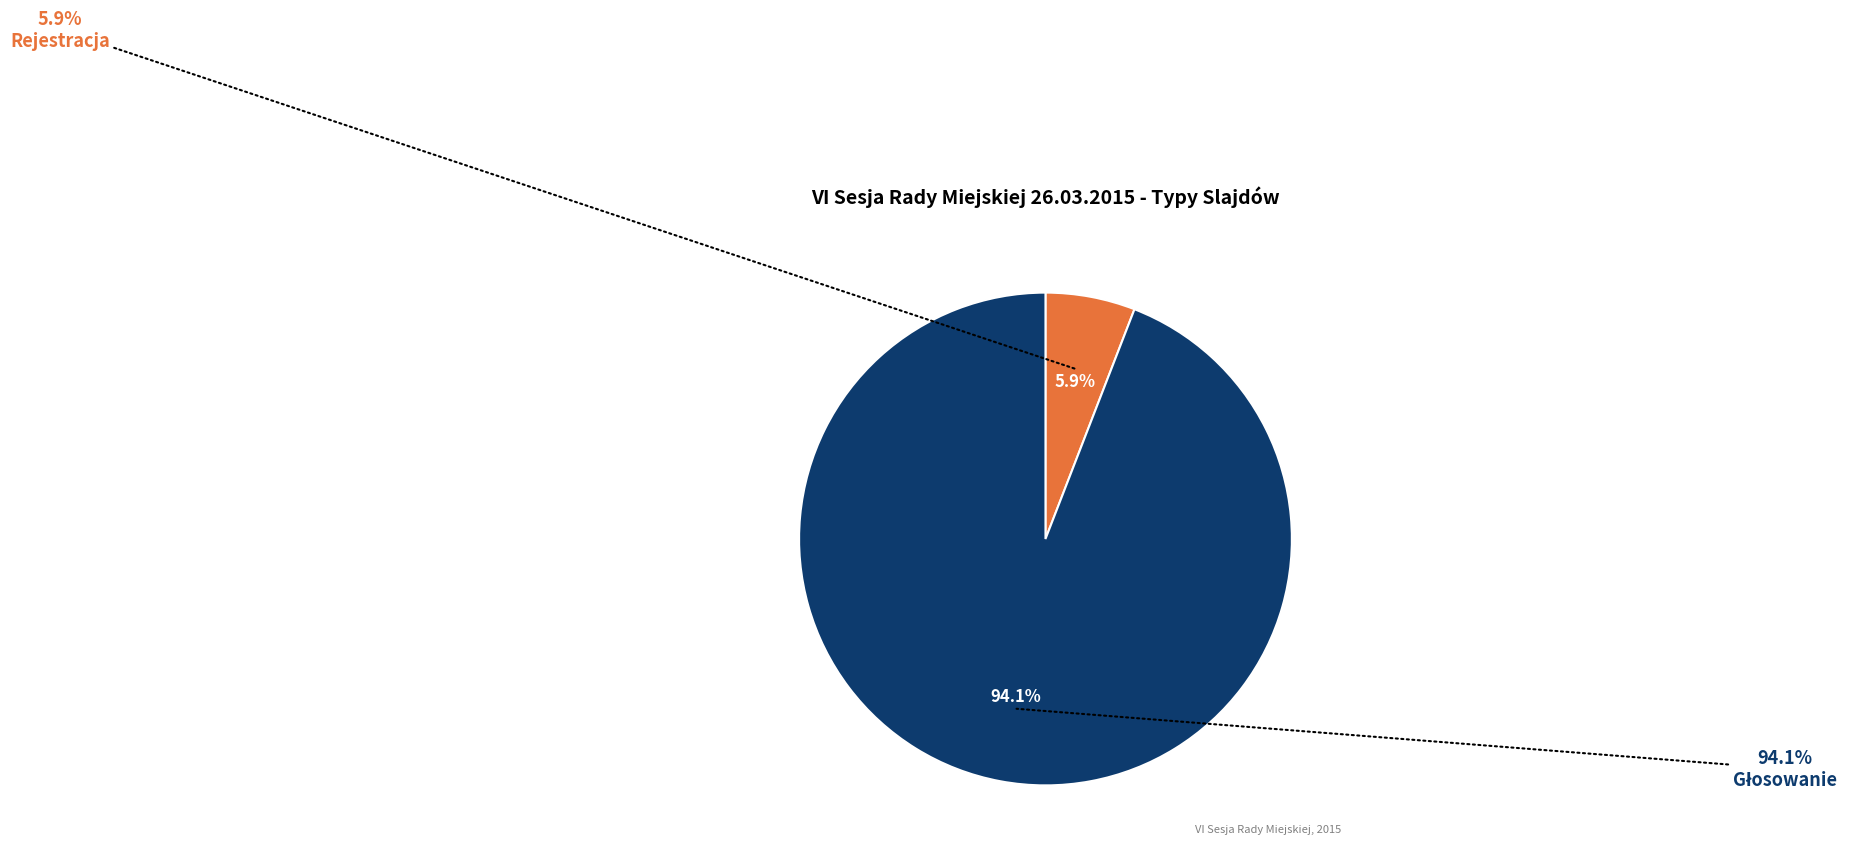

Do Głosowanie and Rejestracja together represent more than half of the pie?

Yes